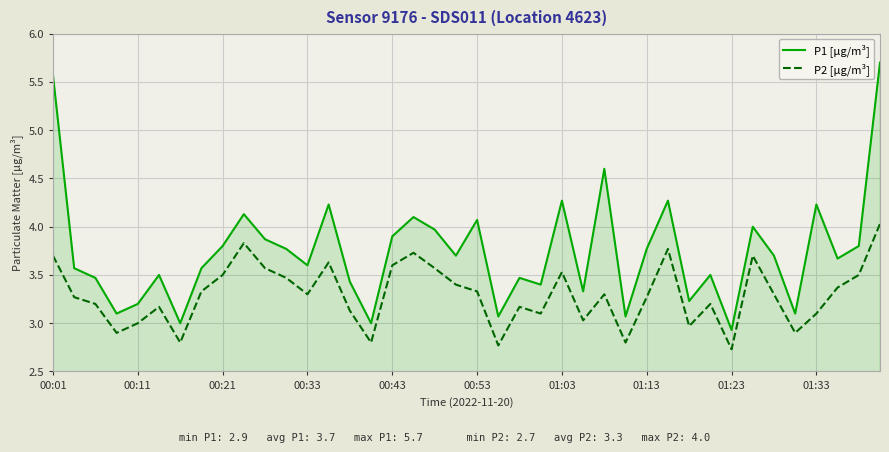

Count the number of categories in the chart.

40